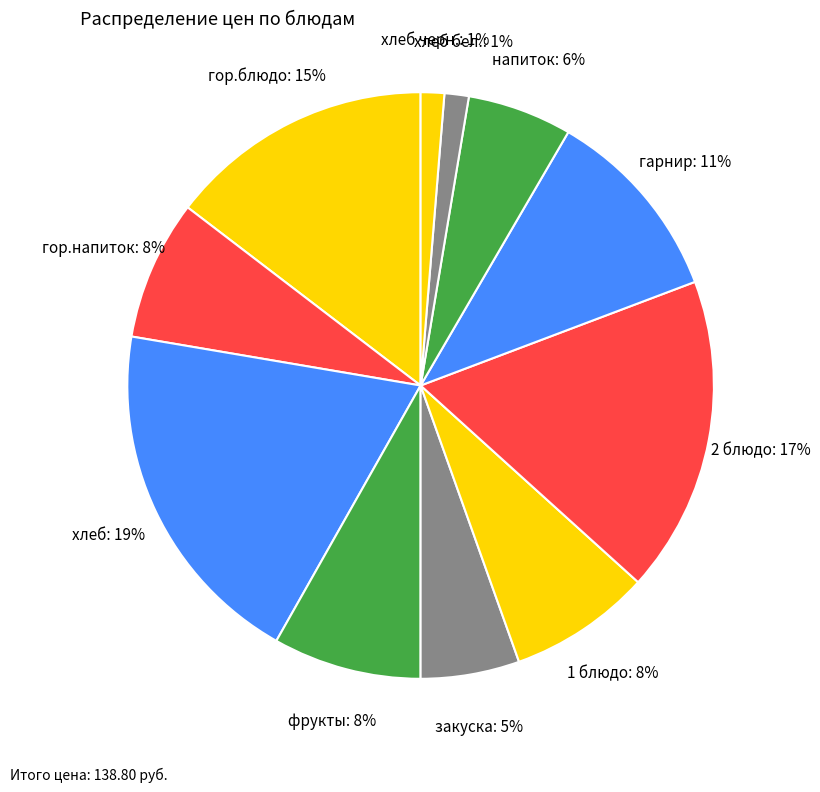

What is the largest slice in the pie chart?

хлеб